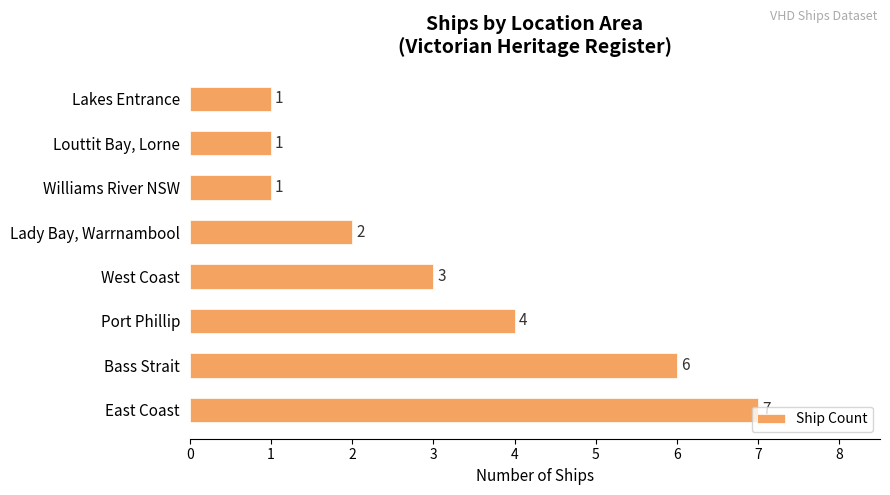

Which label corresponds to the largest value in the chart?

East Coast